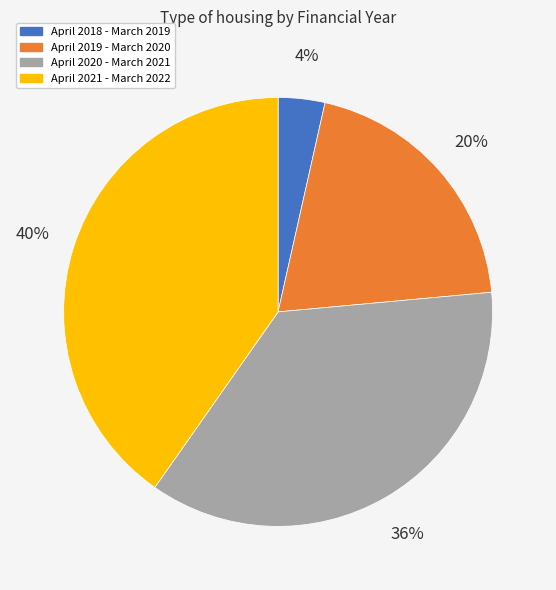

Combined, do April 2019 - March 2020 and April 2021 - March 2022 account for over 50%?

Yes